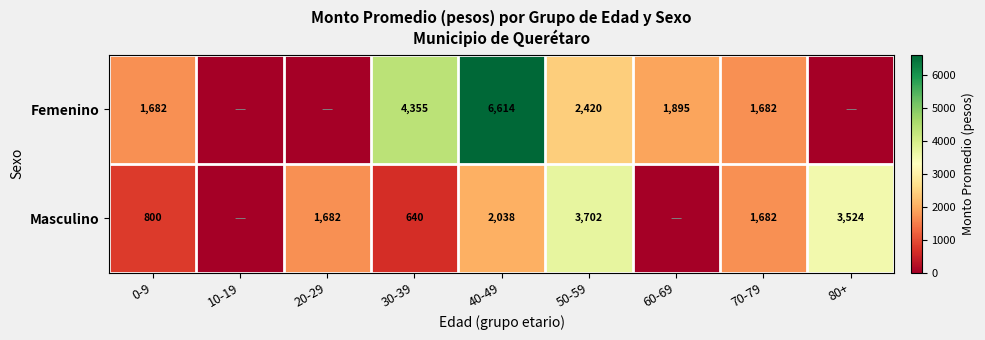

What is the difference between the highest and lowest values at 80+?

3524.0